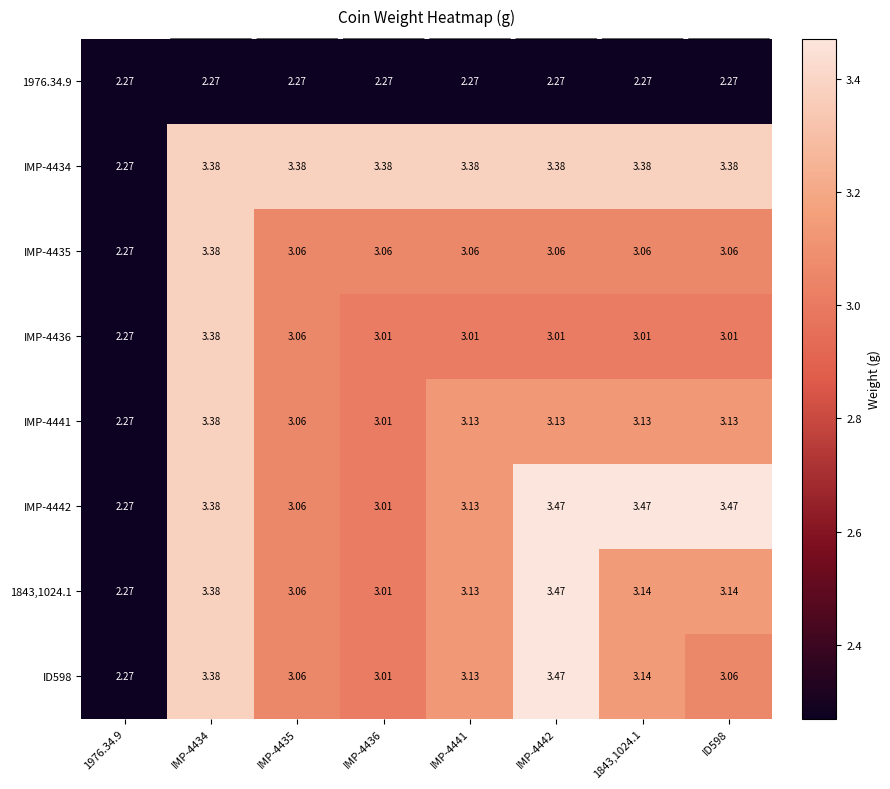

Is the value of IMP-4436 at IMP-4442 greater than the value of IMP-4441 at IMP-4435?

No